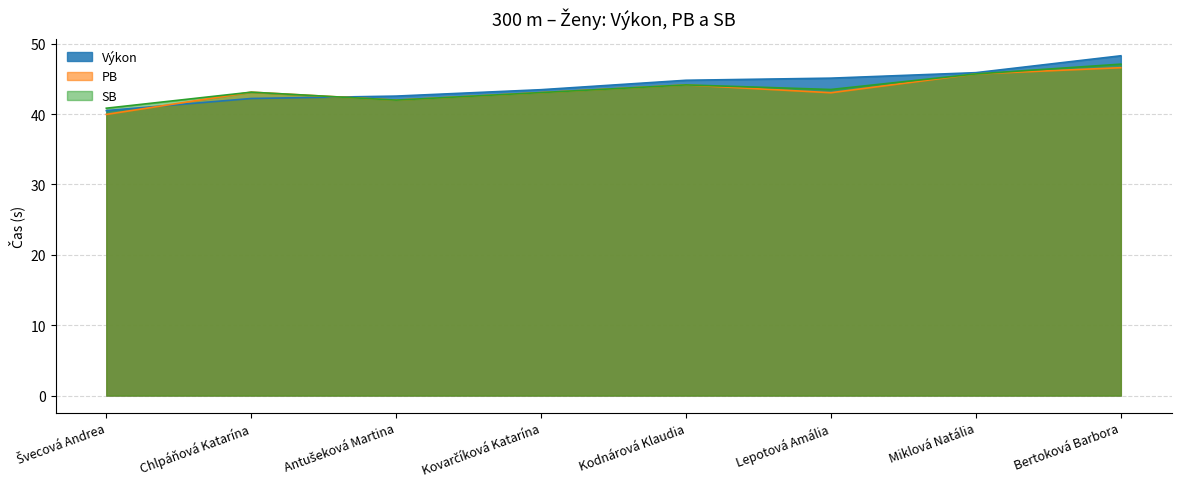

At which category does the chart reach its peak across all series?

Bertoková Barbora